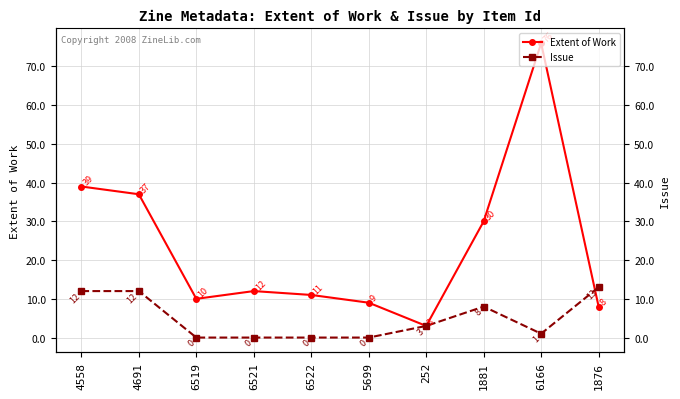

True or false: Extent of Work has a value of 21 at 1881.

False